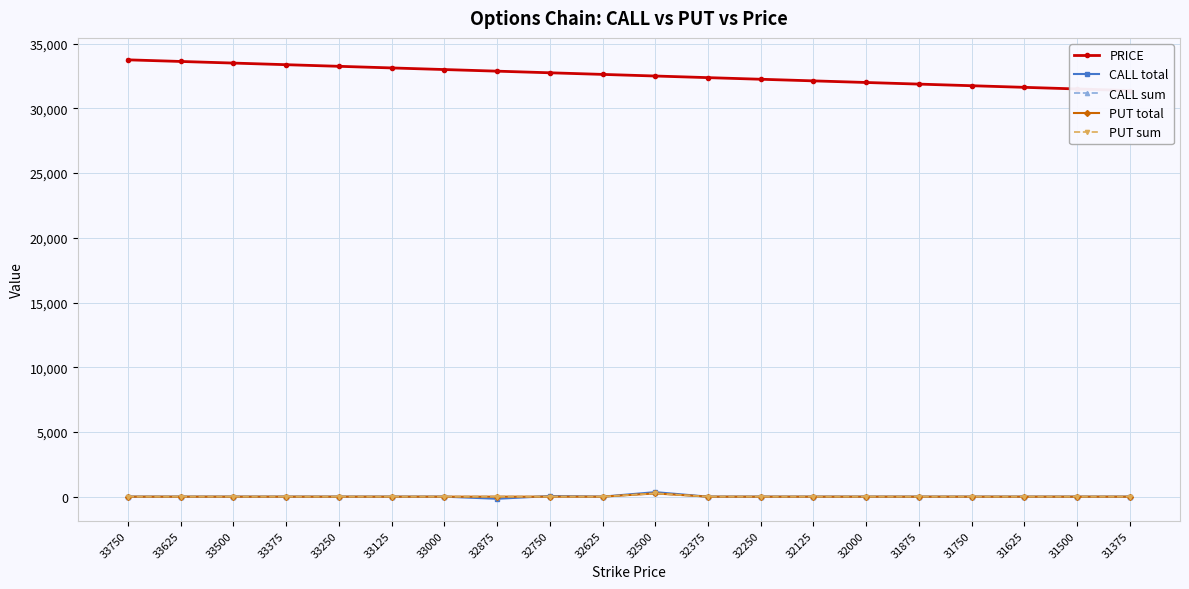

The value of CALL total at 33125 is 0. True or false?

True